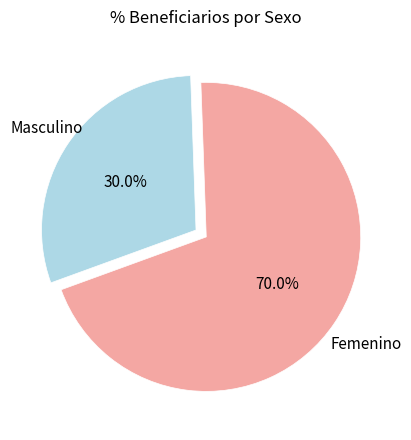

Is there a majority slice in this chart?

Yes